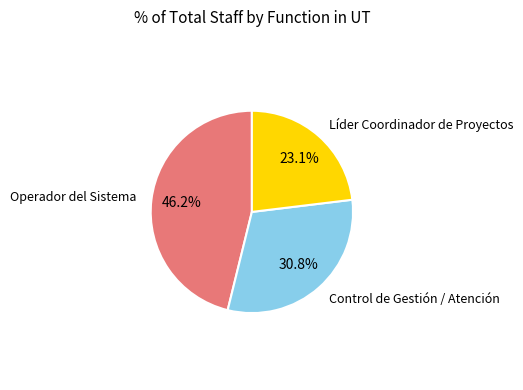

To the nearest percent, what portion does Control de Gestión / Atención represent?

31%